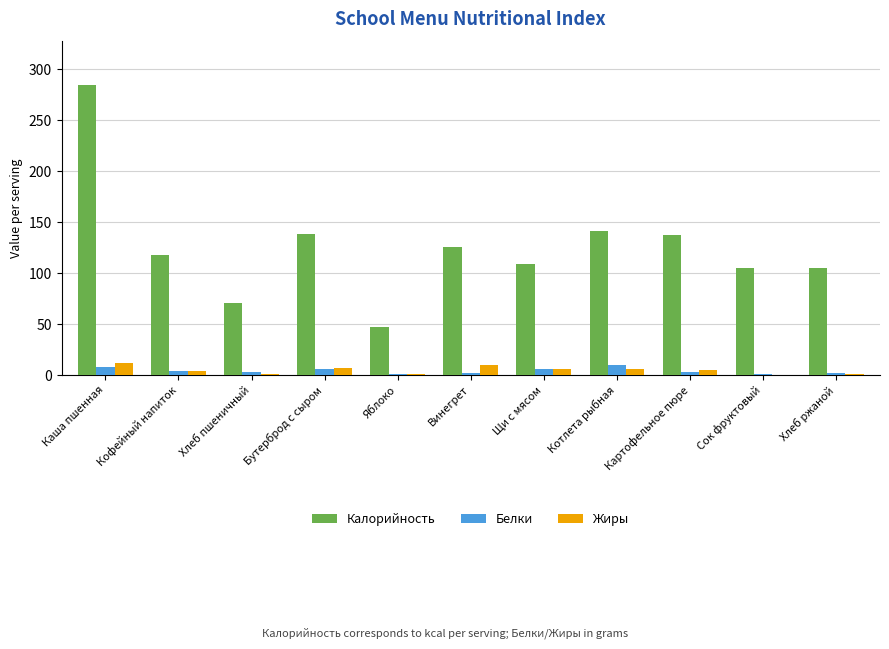

True or false: Калорийность has a value of 109.0 at Щи с мясом.

True